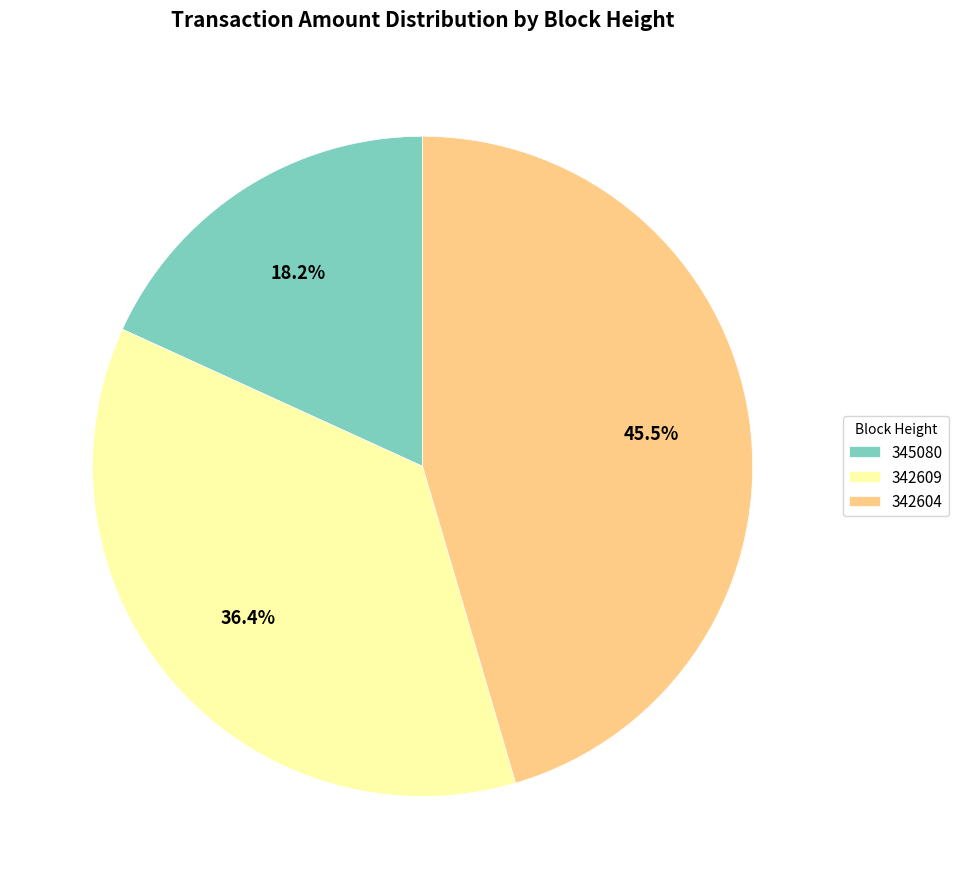

Is it true that 345080 is 18% of the pie?

True